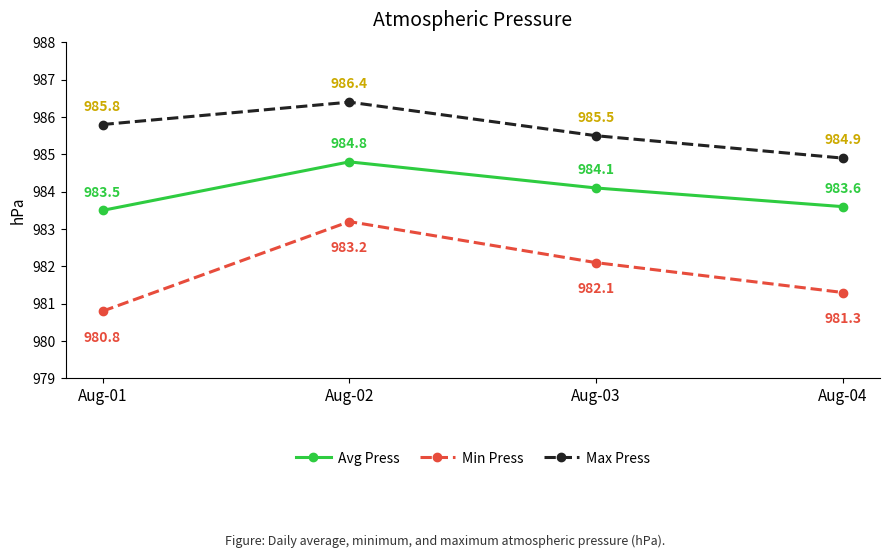

The value of Avg Press at Aug-01 is 983.5. True or false?

True